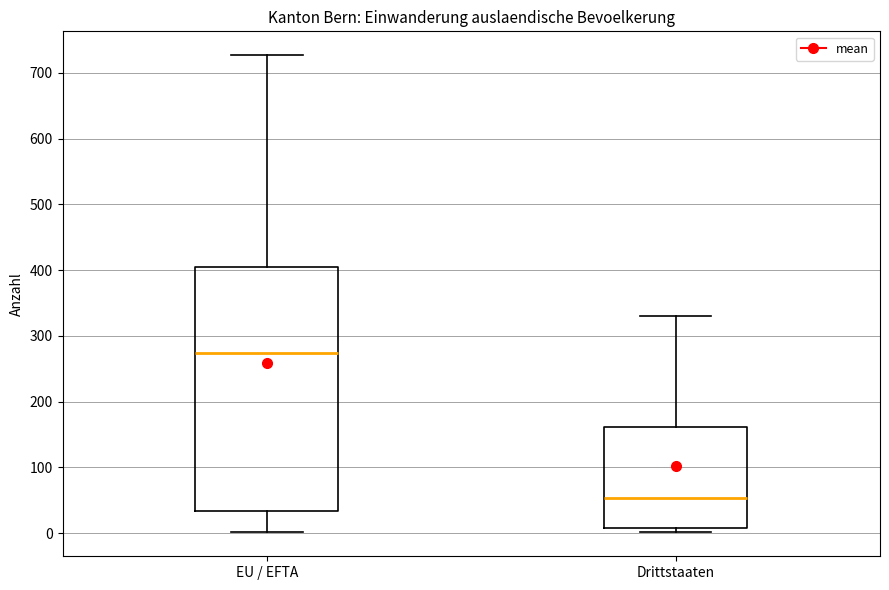

Where does the median line of the box for EU / EFTA sit on the y-axis? The values are not printed on the chart, so give them approximately, as read against the axis.

270